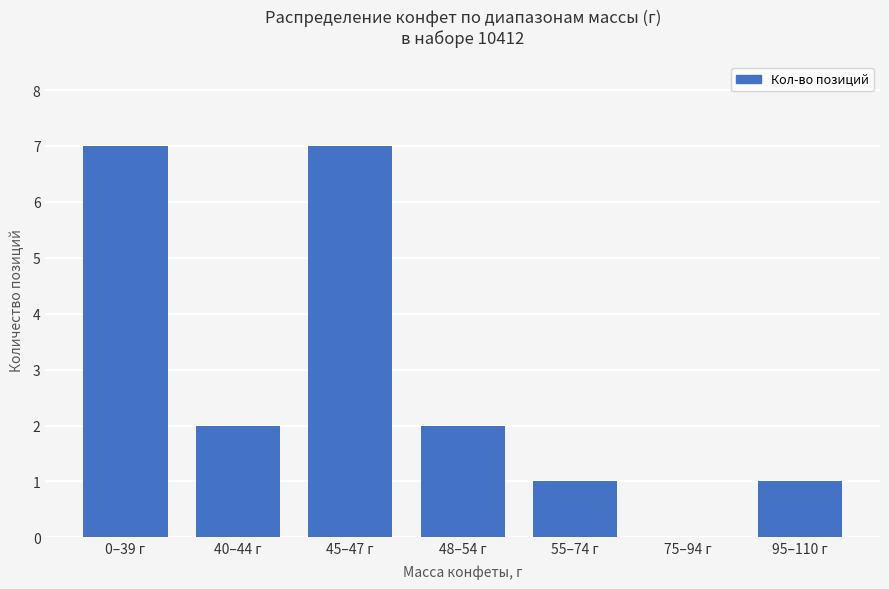

How many positive values are there?

6